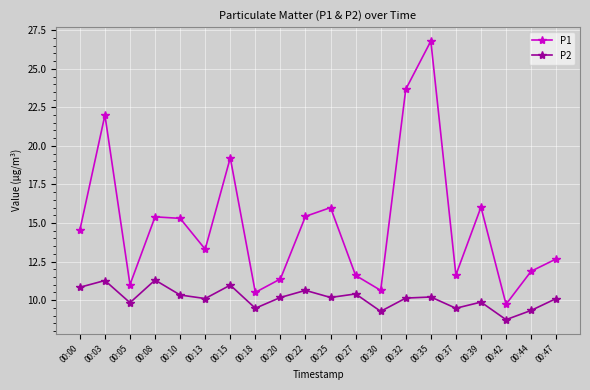

List the series in order of their overall mean, lowest first.

P2, P1